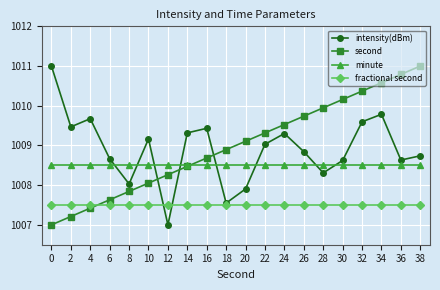

What is the maximum value for minute?

1008.5